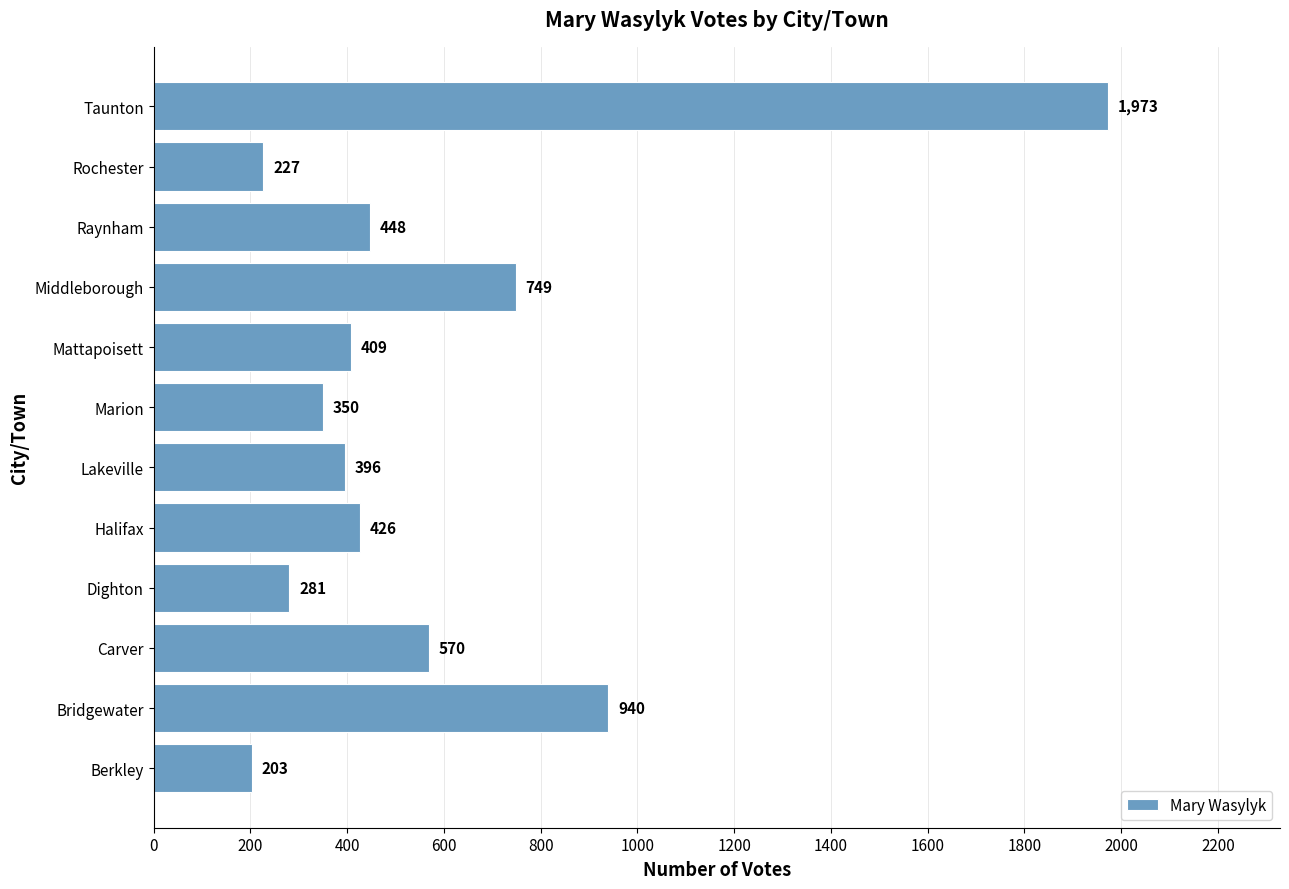

What is the change in value from Berkley to Middleborough?

+546